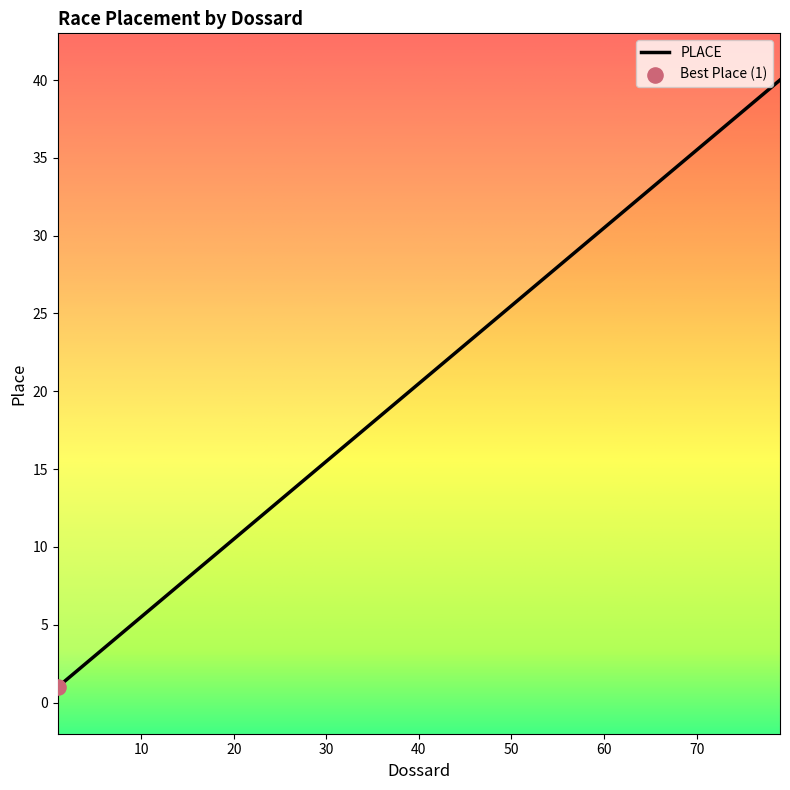

What is the change in value from 37 to 79?

+21